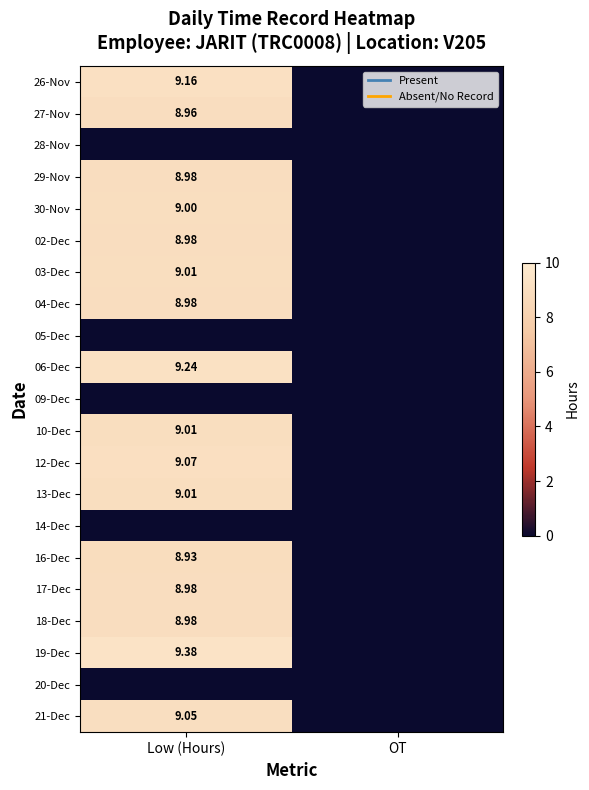

At which category is the sum across all series the highest?

Low (Hours)